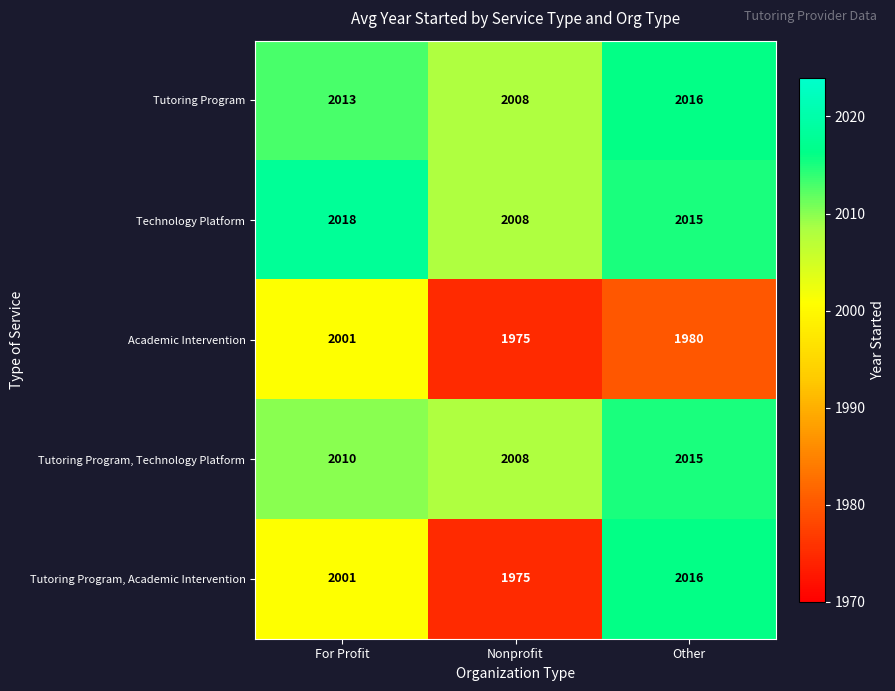

Count the Tutoring Program values in the range 2008 to 2016.

3